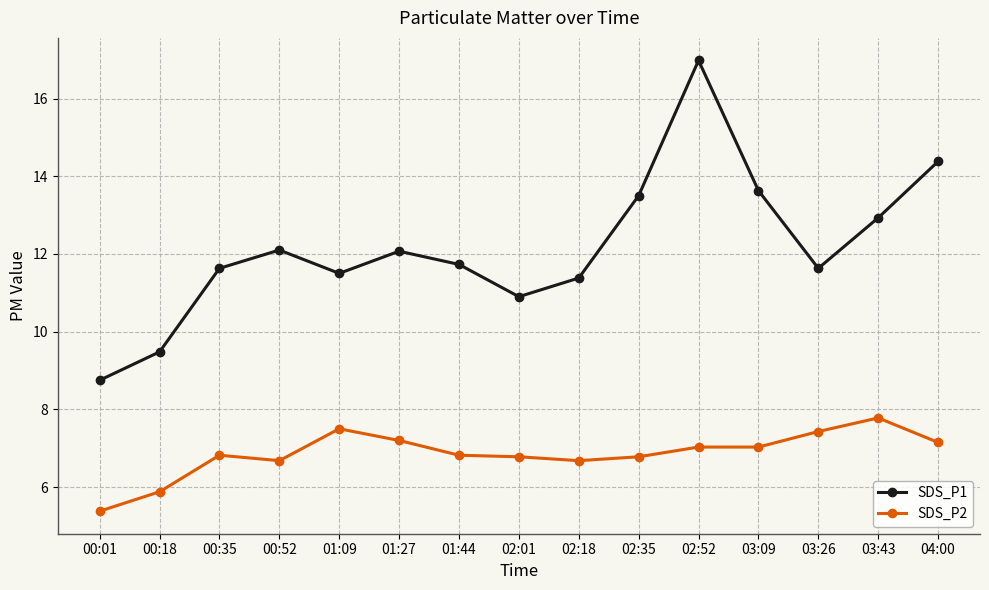

Which series has the largest range (max minus min)?

SDS_P1